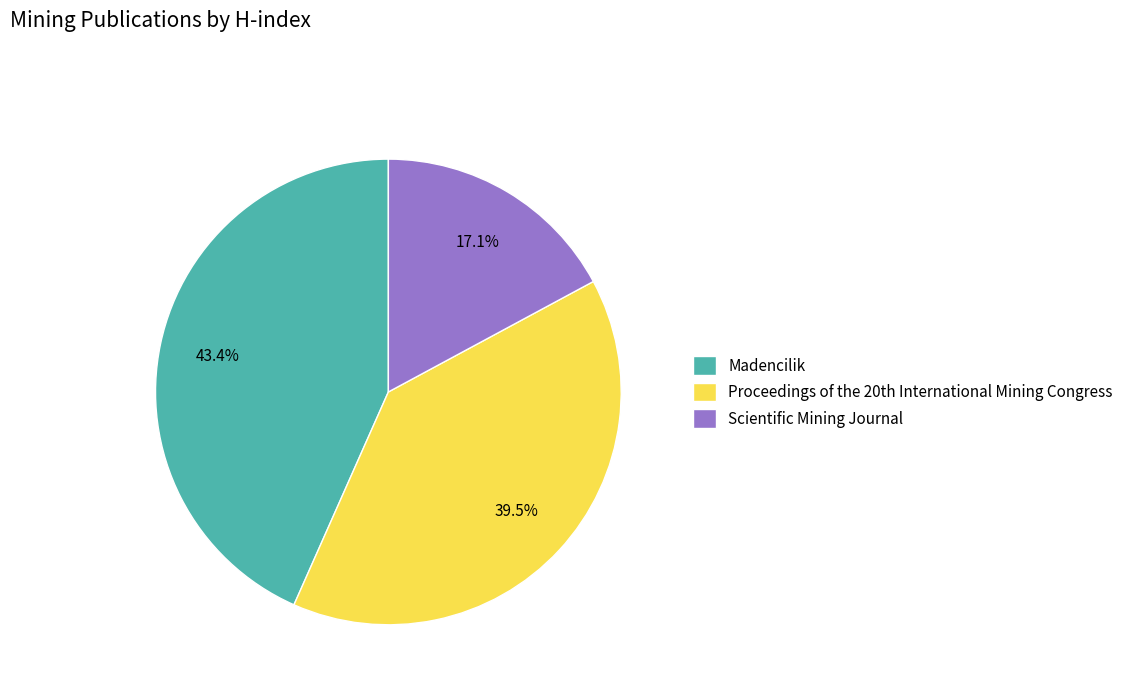

To the nearest percent, what percentage of the pie is Madencilik?

43%